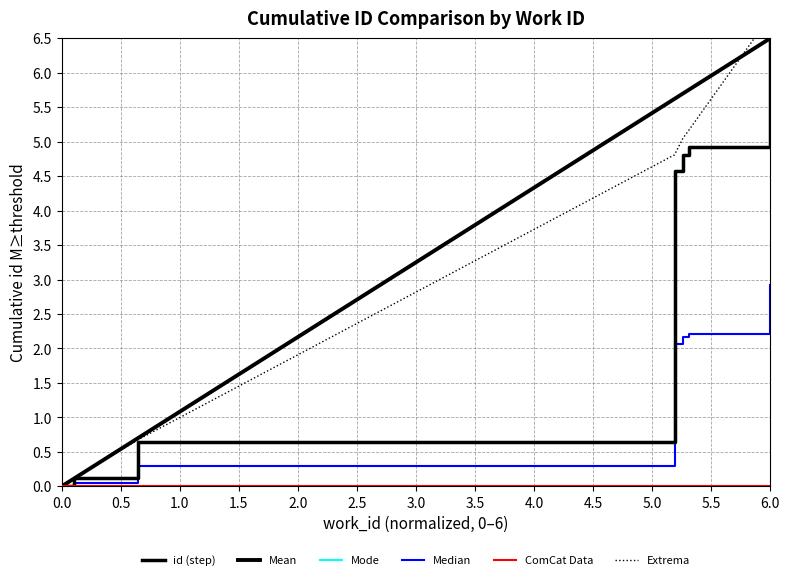

Reading left to right, list all the values displayed in this chart.

0.0	0.1	0.6	4.6	4.8	4.9	6.5